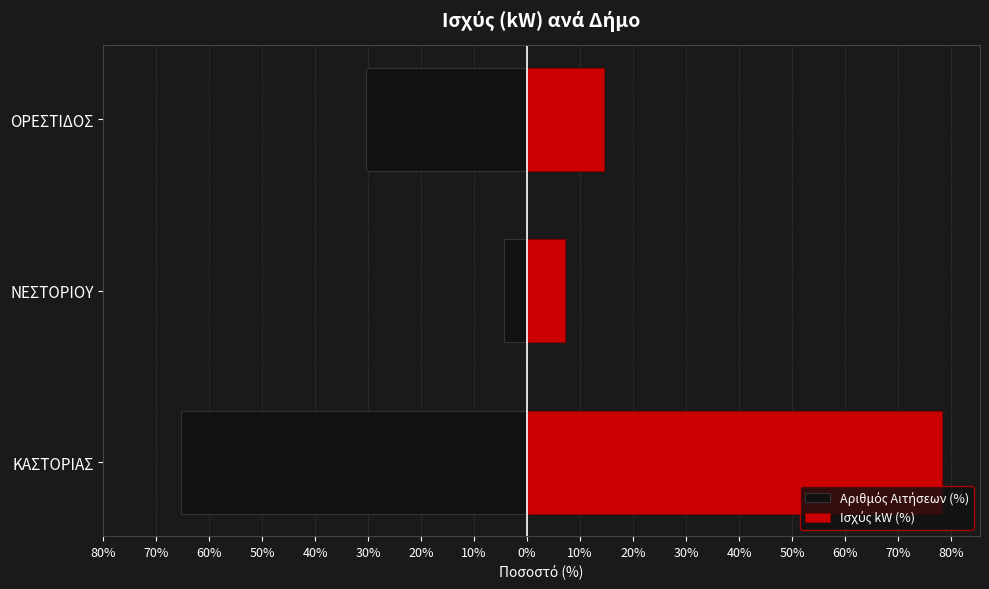

How many categories are shown in the chart?

3